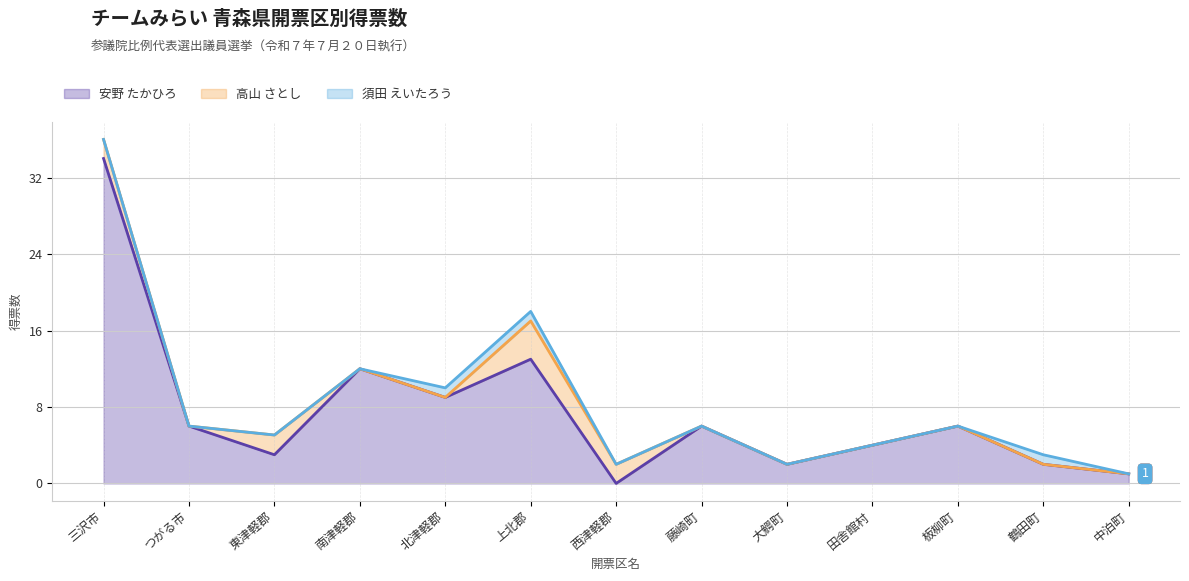

Which has a higher value, 中泊町 or 鶴田町?

鶴田町